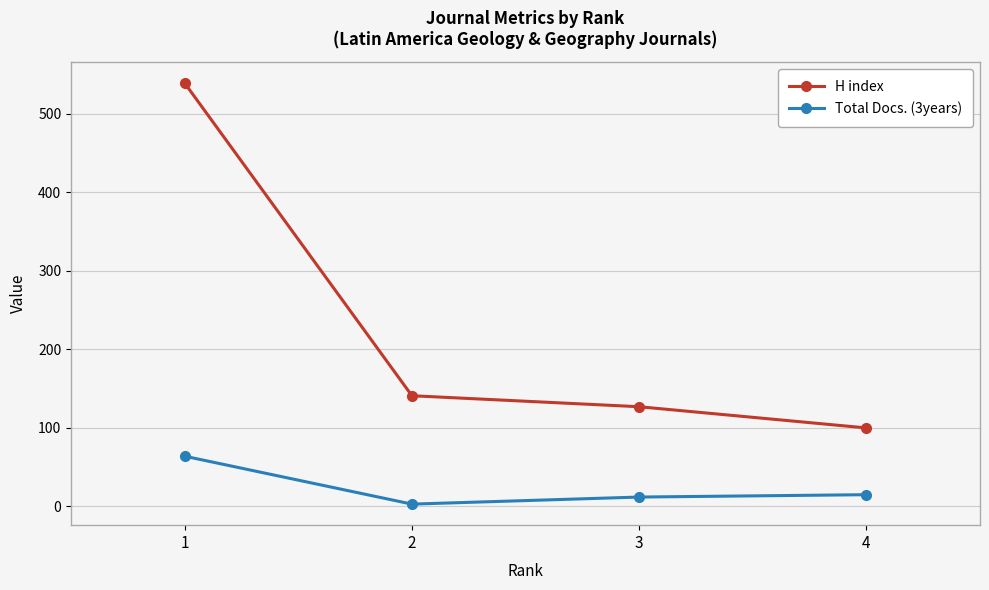

Rank the series by their maximum value, from lowest to highest.

Total Docs. (3years), H index